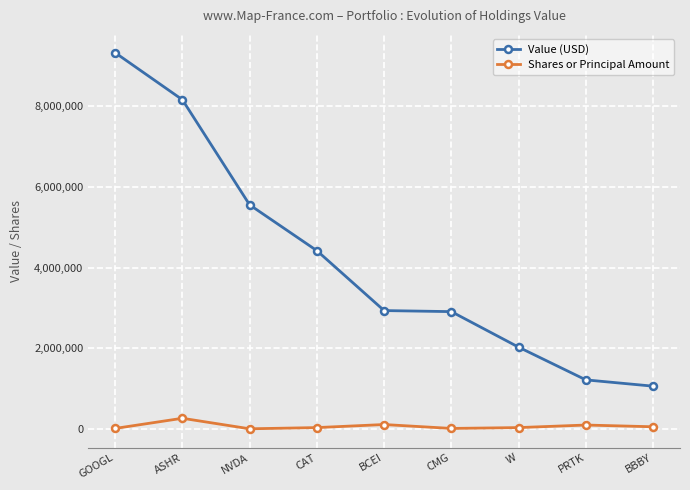

At how many categories does at least one series exceed 4881524?

3